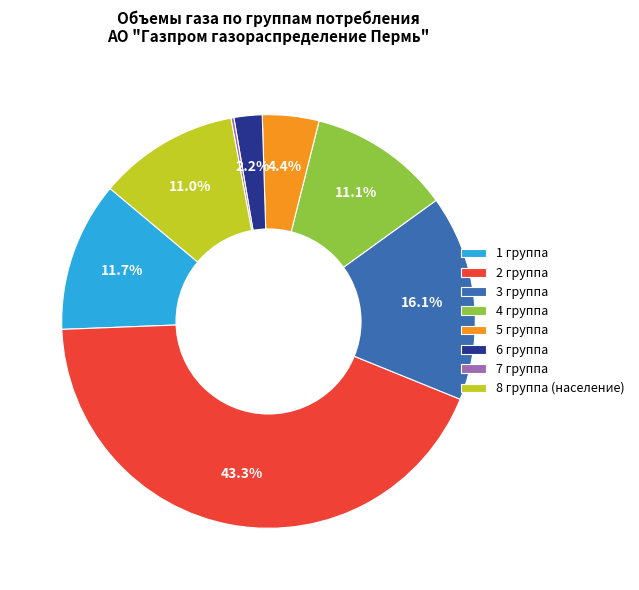

Is there any slice that represents more than half of the pie?

No